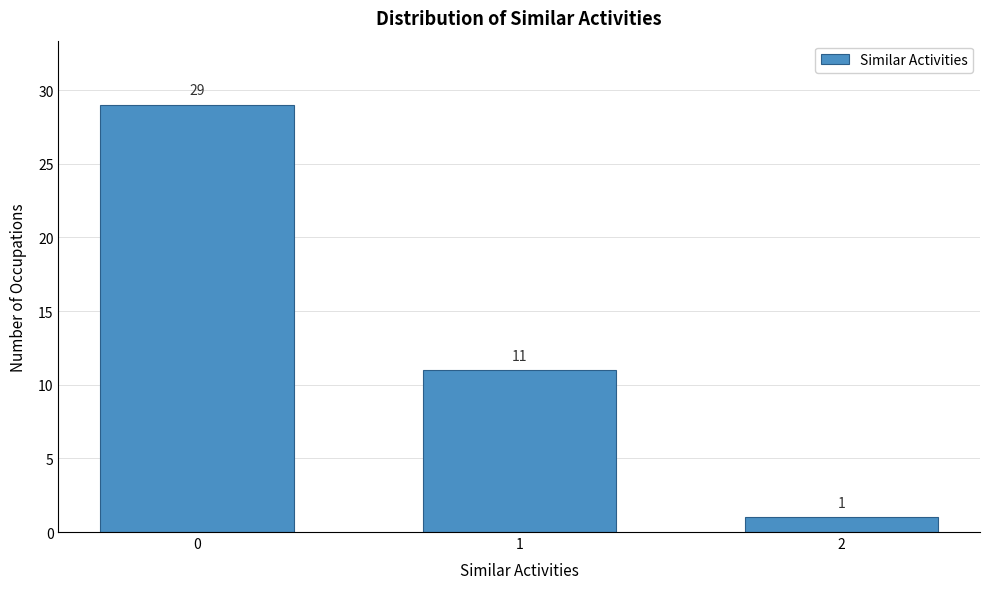

Reading left to right, list all the values displayed in this chart.

0=29	1=11	2=1